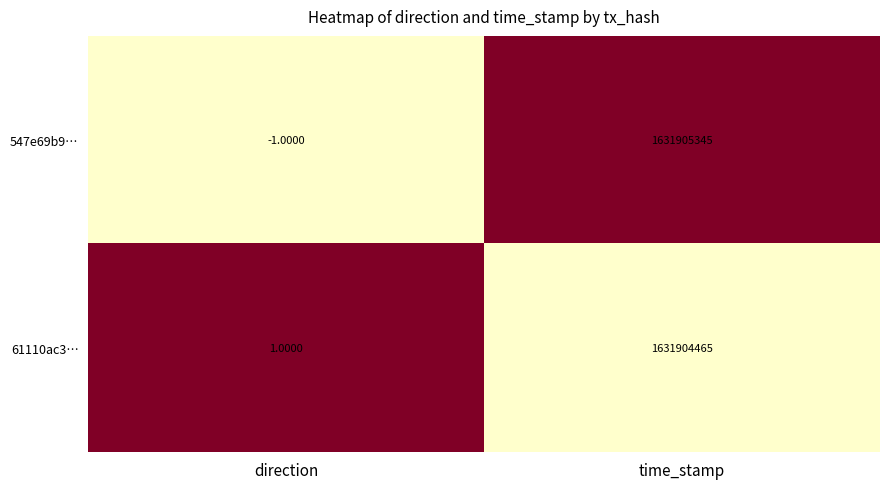

List the series in order of their overall mean, highest first.

547e69b9…, 61110ac3…